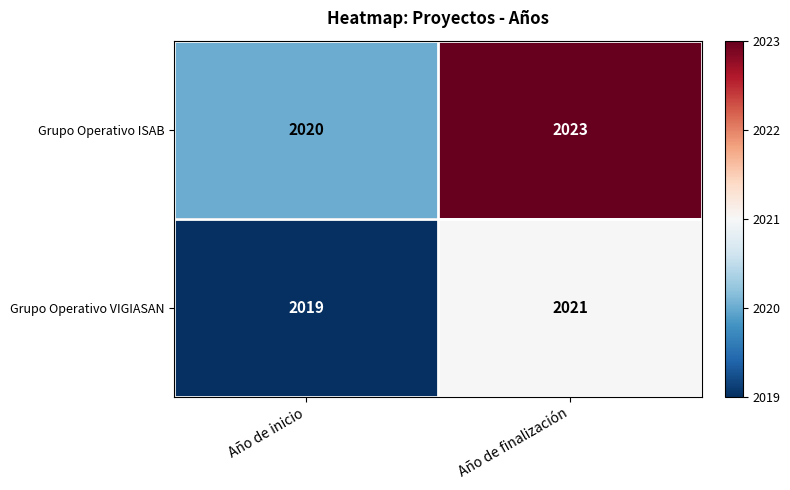

Which series changed the most between Año de inicio and Año de finalización?

Grupo Operativo ISAB